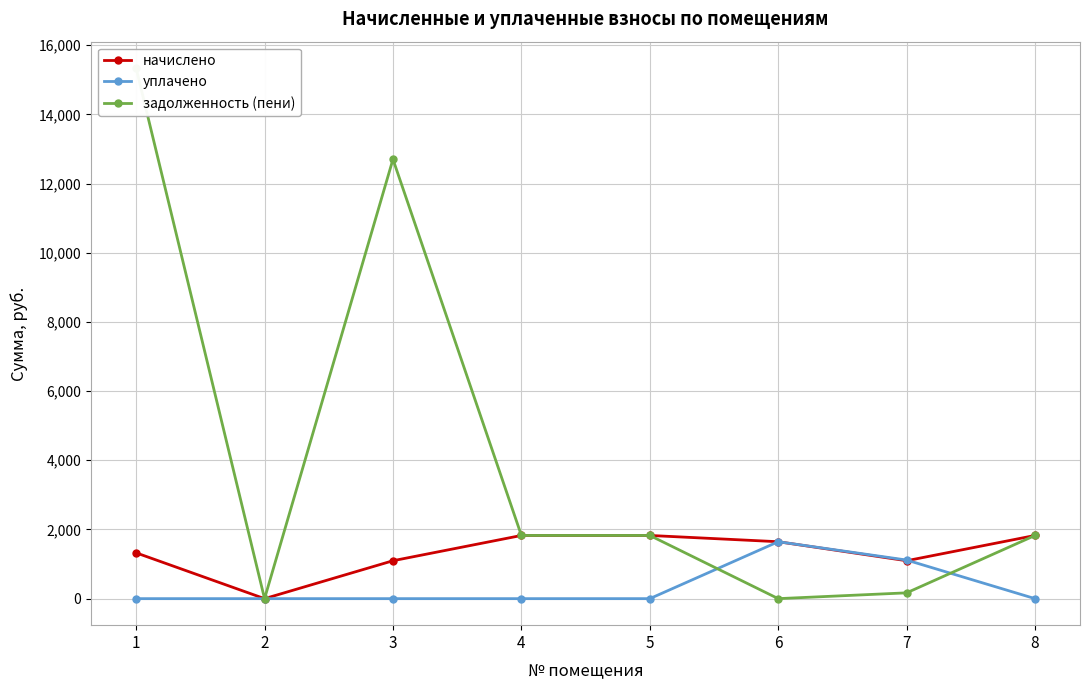

Reading right to left, extract all data points from this chart.

начислено: 8=1826.6	7=1096.0	6=1645.4	5=1826.6	4=1826.6	3=1096.0	2=0.0	1=1323.9
уплачено: 8=0.0	7=1115.7	6=1645.4	5=0.0	4=0.0	3=0.0	2=0.0	1=0.0
задолженность (пени): 8=1826.6	7=167.7	6=0.0	5=1826.6	4=1826.6	3=12701.0	2=0.0	1=15333.4